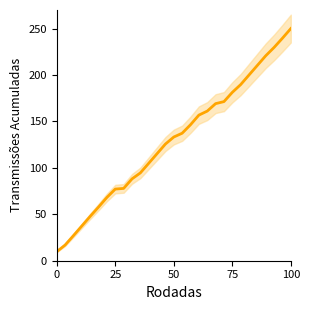

What is the label of the 20th point from the left?

19